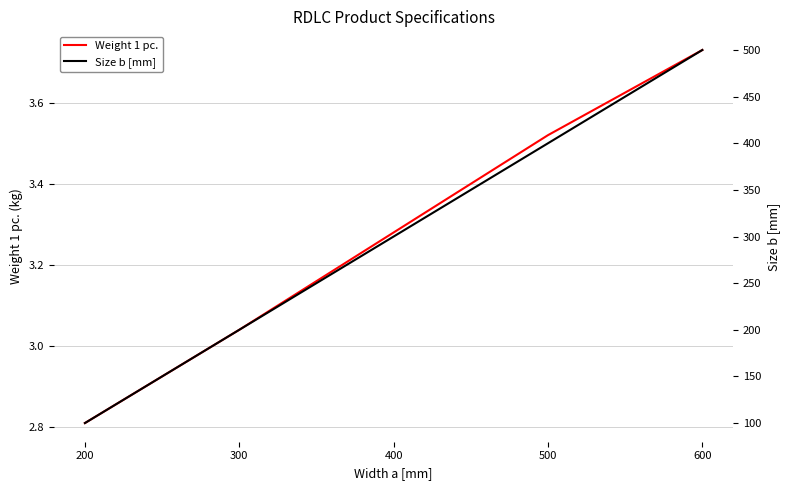

List the series in order of their peak value, highest first.

Size b [mm], Weight 1 pc.